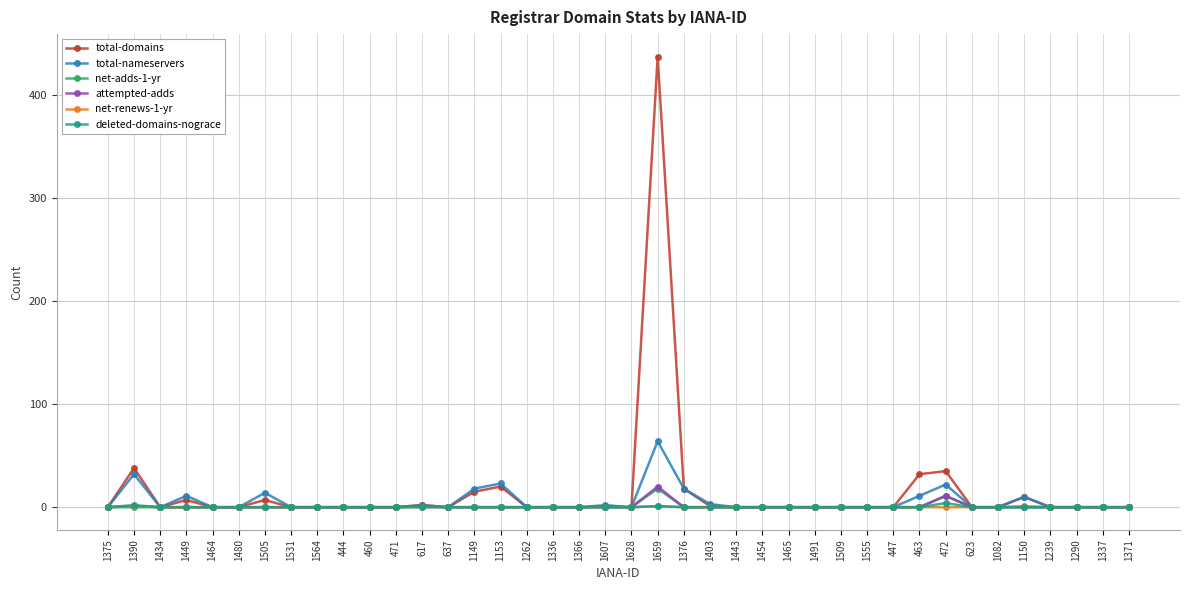

In deleted-domains-nograce, how many points are higher than both neighbors (excluding endpoints)?

3